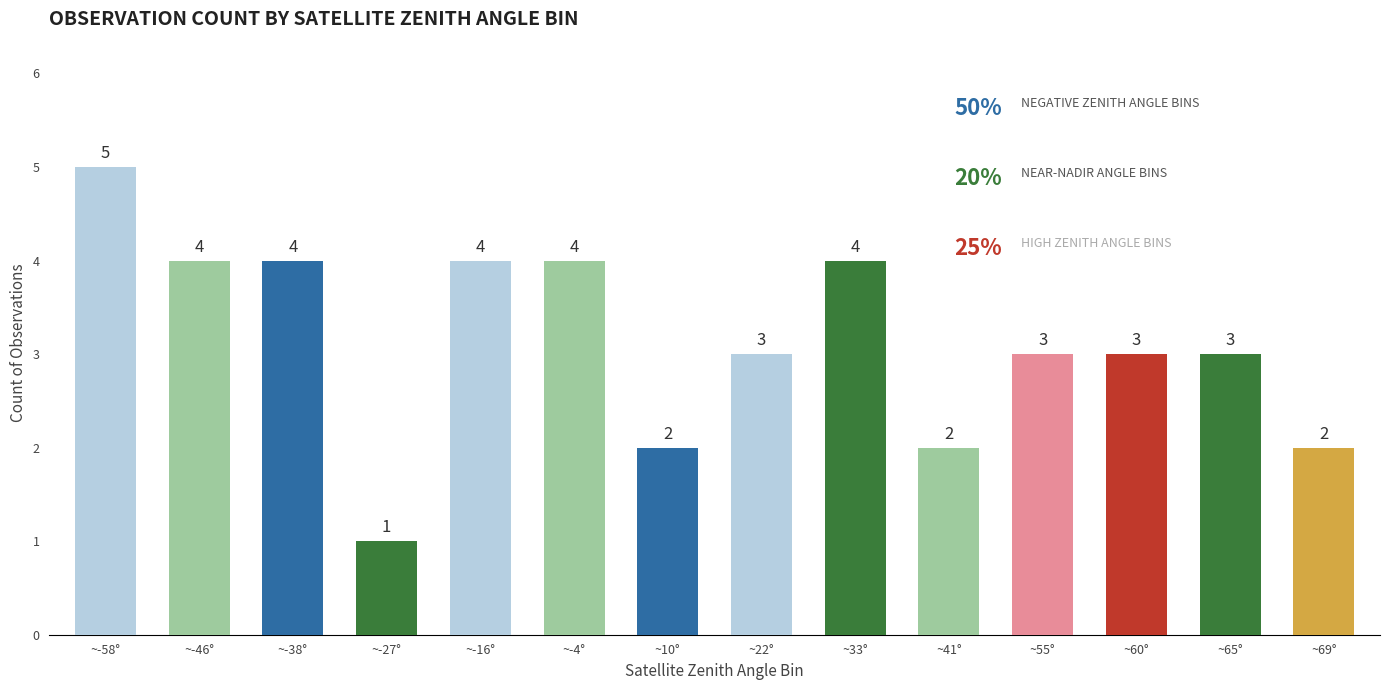

Reading left to right, what are all the values shown in this chart?

~-58°=5	~-46°=4	~-38°=4	~-27°=1	~-16°=4	~-4°=4	~10°=2	~22°=3	~33°=4	~41°=2	~55°=3	~60°=3	~65°=3	~69°=2